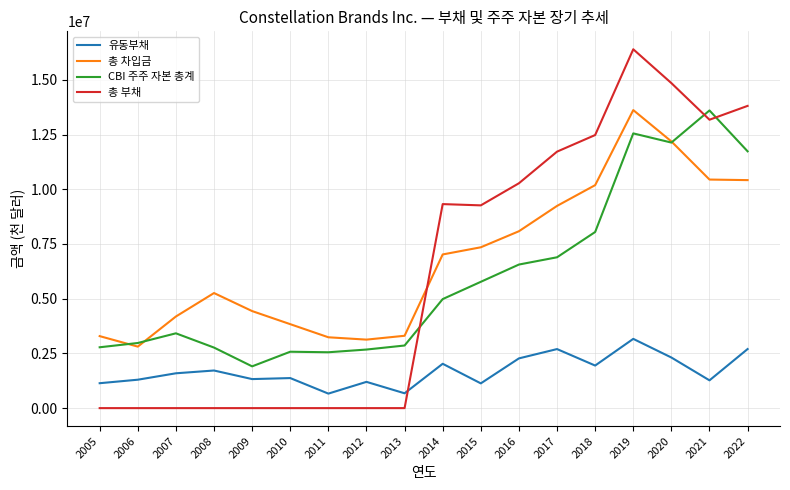

What is the maximum value shown in the chart?

16394300